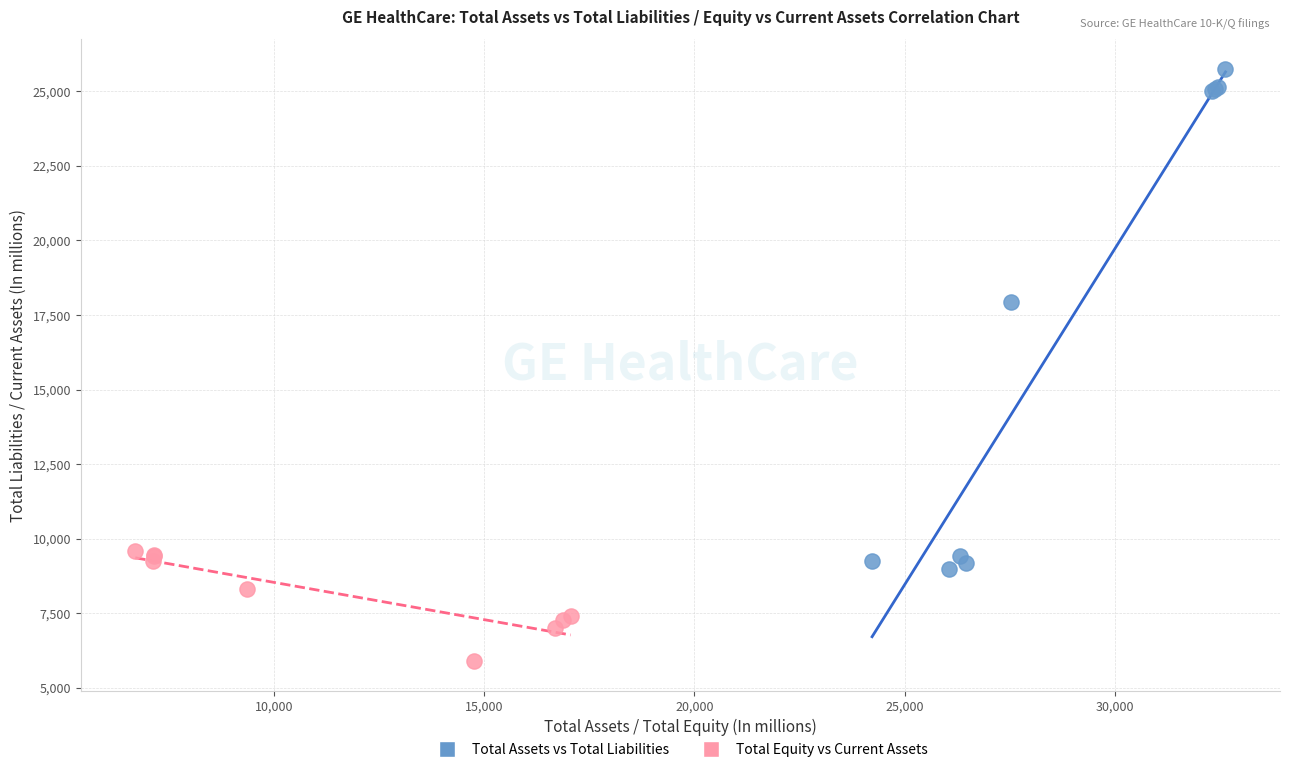

Which series has the widest spread of Y values?

Total Assets vs Total Liabilities